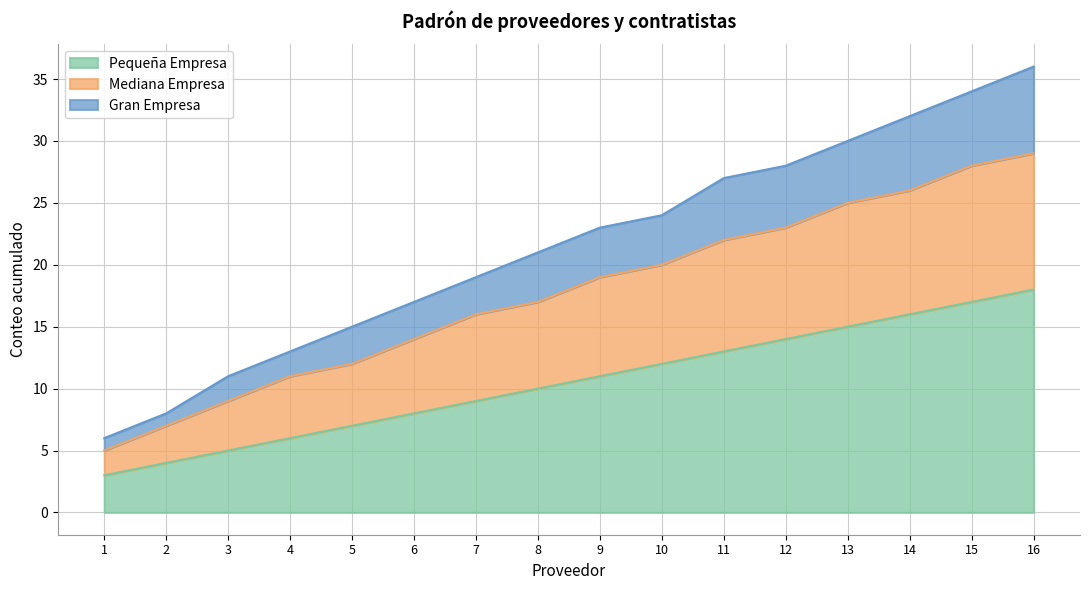

What is the value of the Mediana Empresa point at the 4th from the left?

11